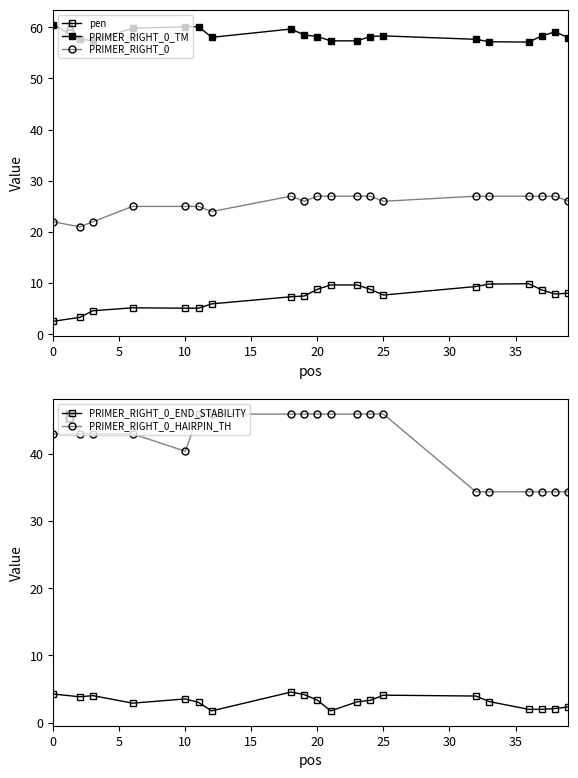

True or false: PRIMER_RIGHT_0_END_STABILITY and pen cross at least once.

True